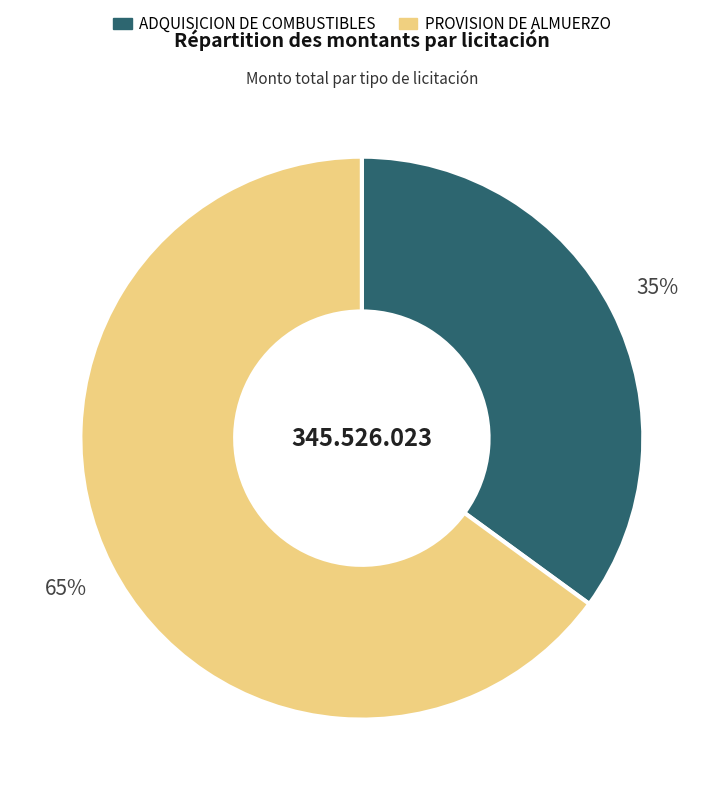

Is there a majority slice in this chart?

Yes